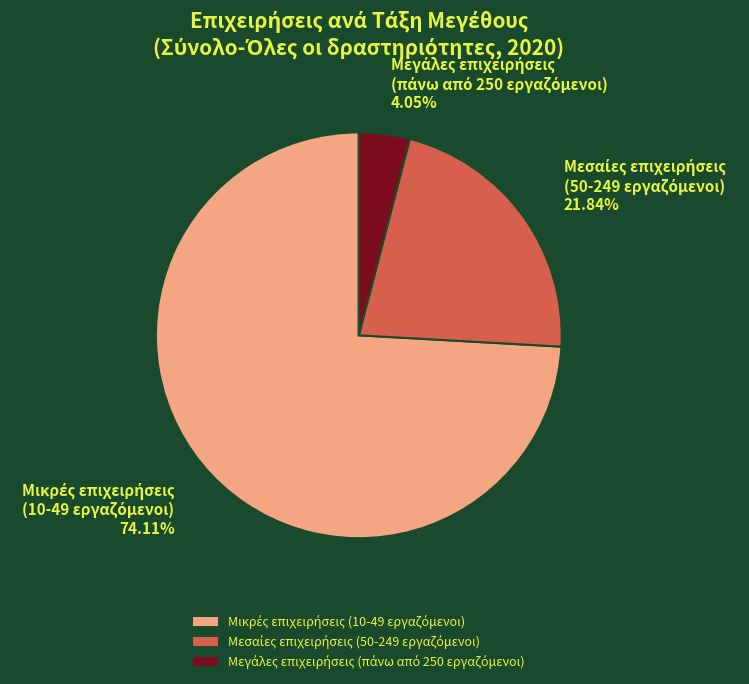

Is there any slice that represents more than half of the pie?

Yes